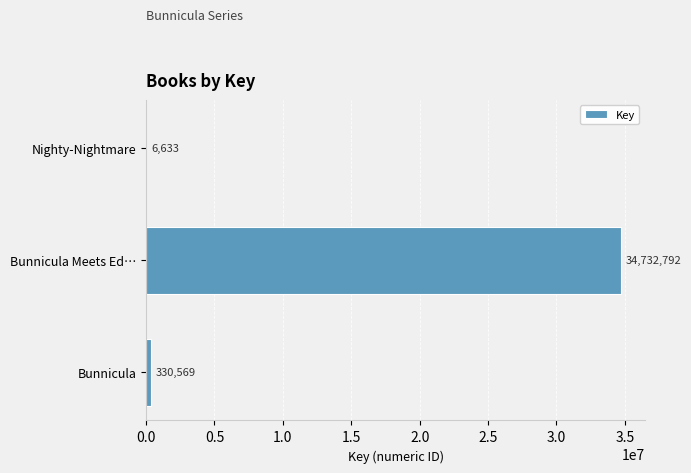

At which category does the chart reach its peak across all series?

Bunnicula Meets Ed…